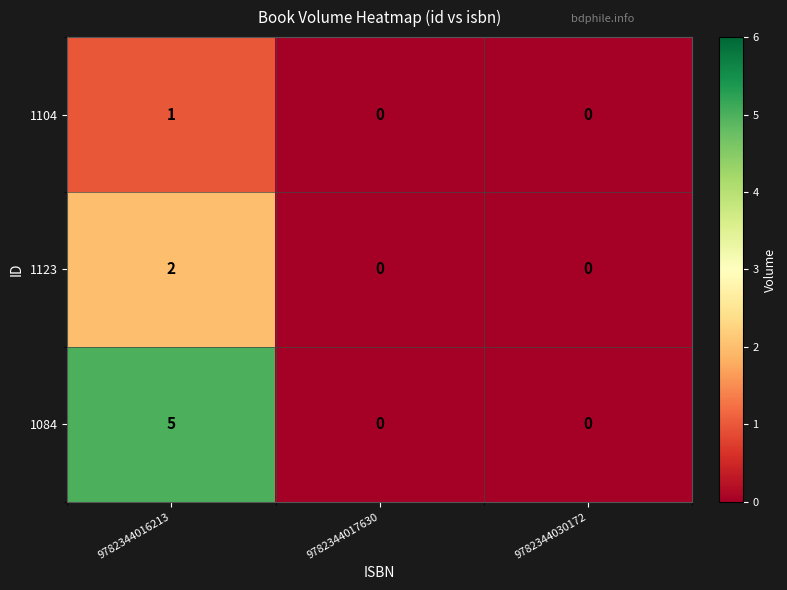

How many 1104 values are between 0 and 1?

3